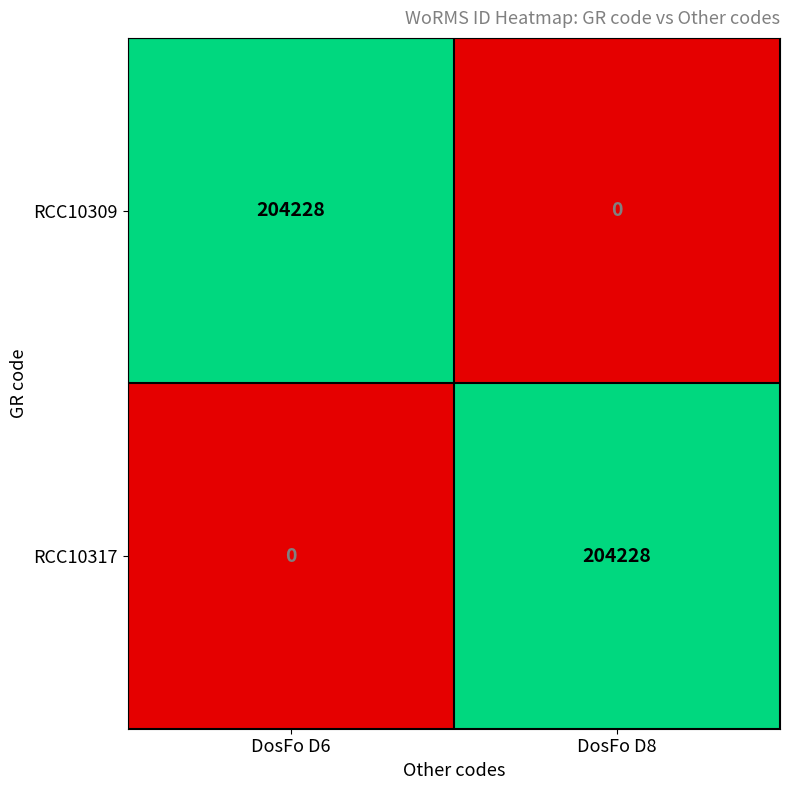

List the labels in order of RCC10317 value, smallest first.

DosFo D6, DosFo D8